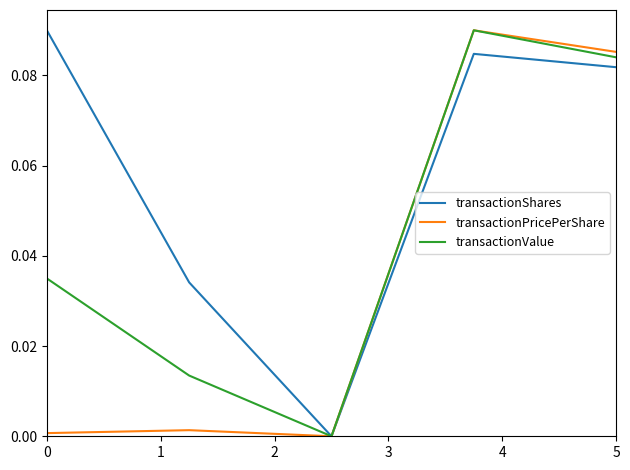

List the series in order of their overall mean, lowest first.

transactionPricePerShare, transactionValue, transactionShares